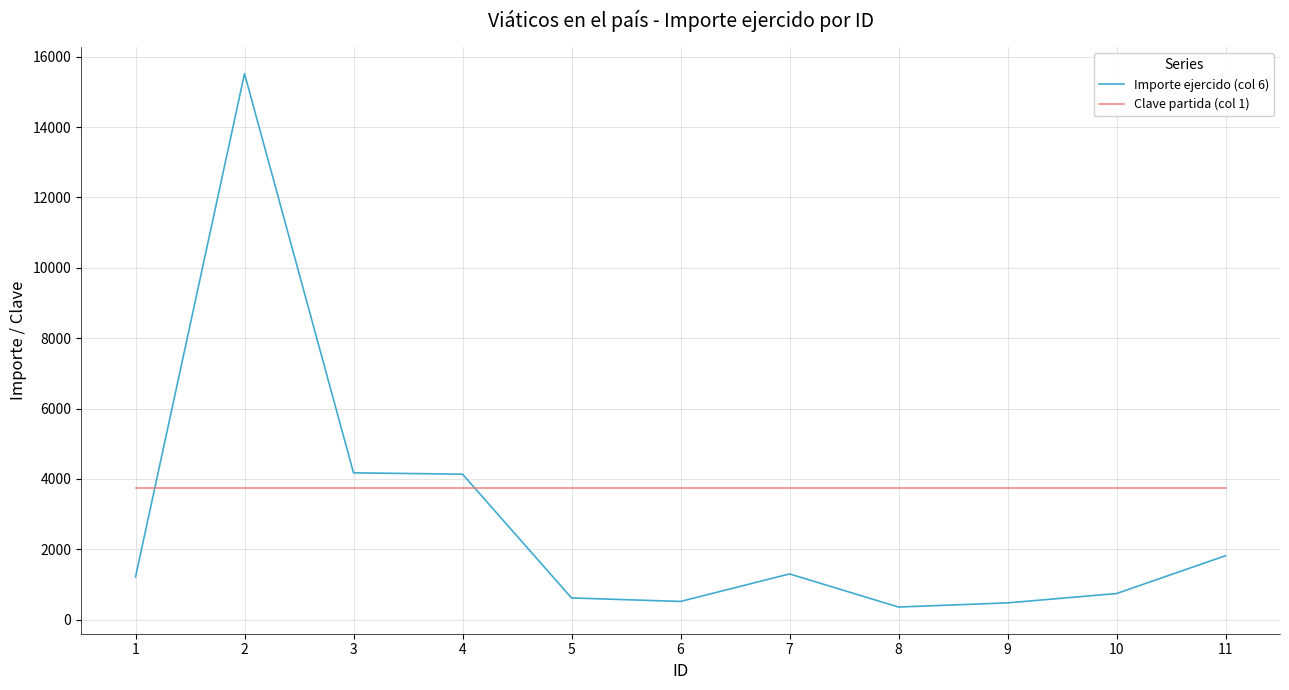

Rank the series by their average value, from highest to lowest.

Clave partida (col 1), Importe ejercido (col 6)